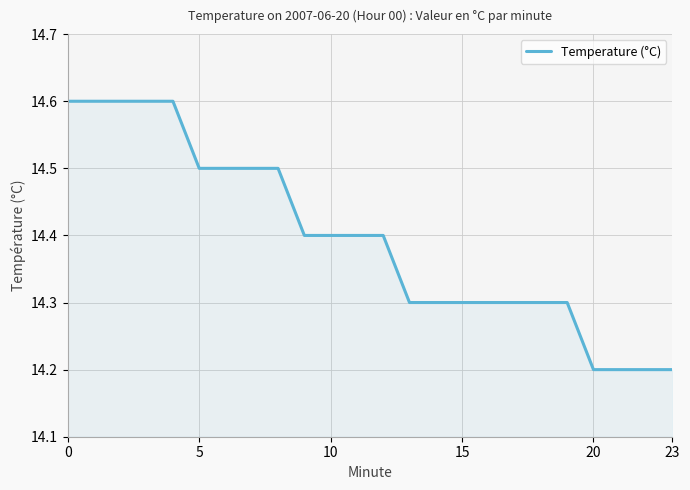

What is the greatest value displayed?

14.6